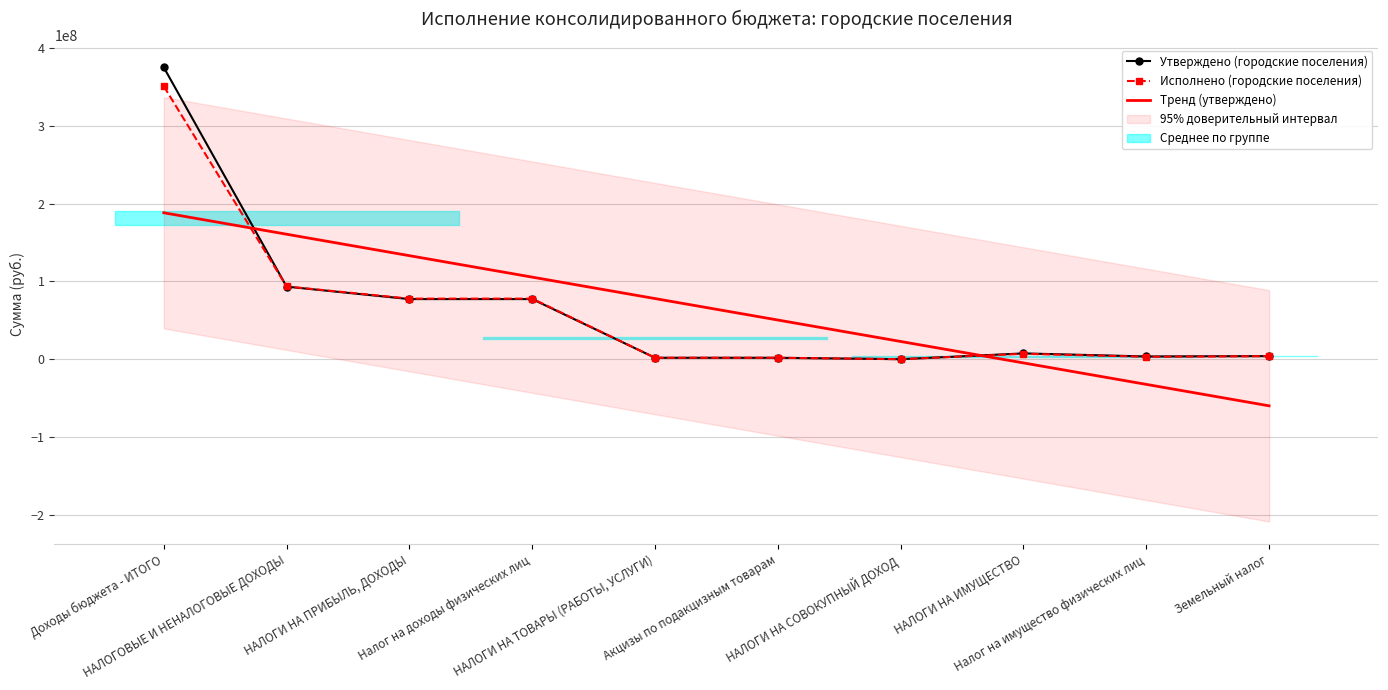

What is the smallest value displayed?

-59917476.1